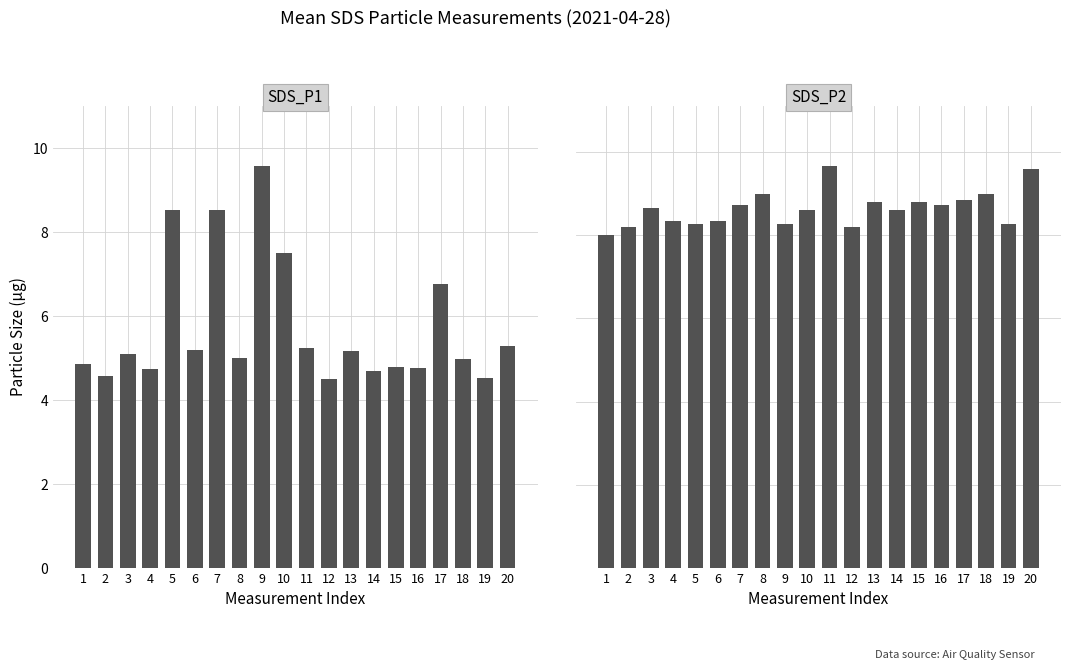

How many series are shown in this chart?

2